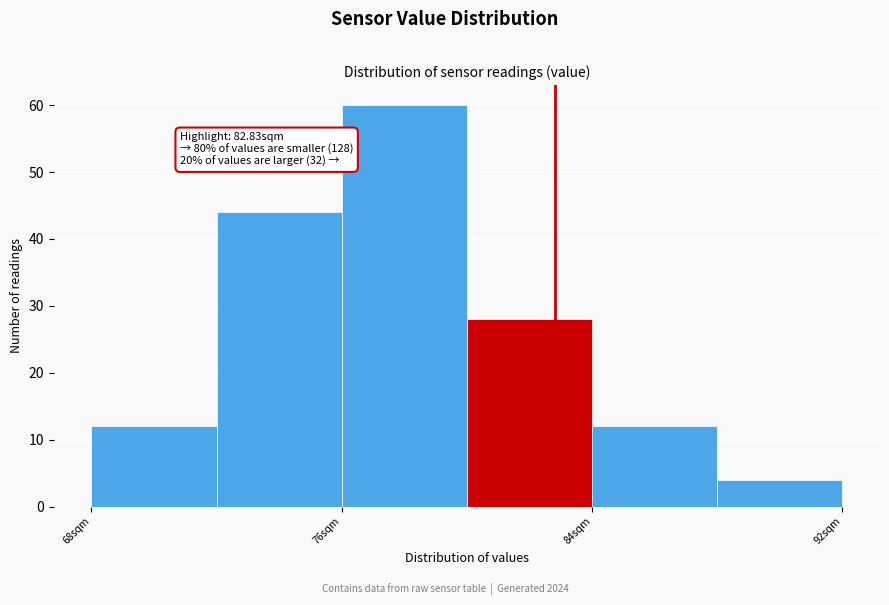

Which range on the x-axis has the tallest bar?

76 to 80